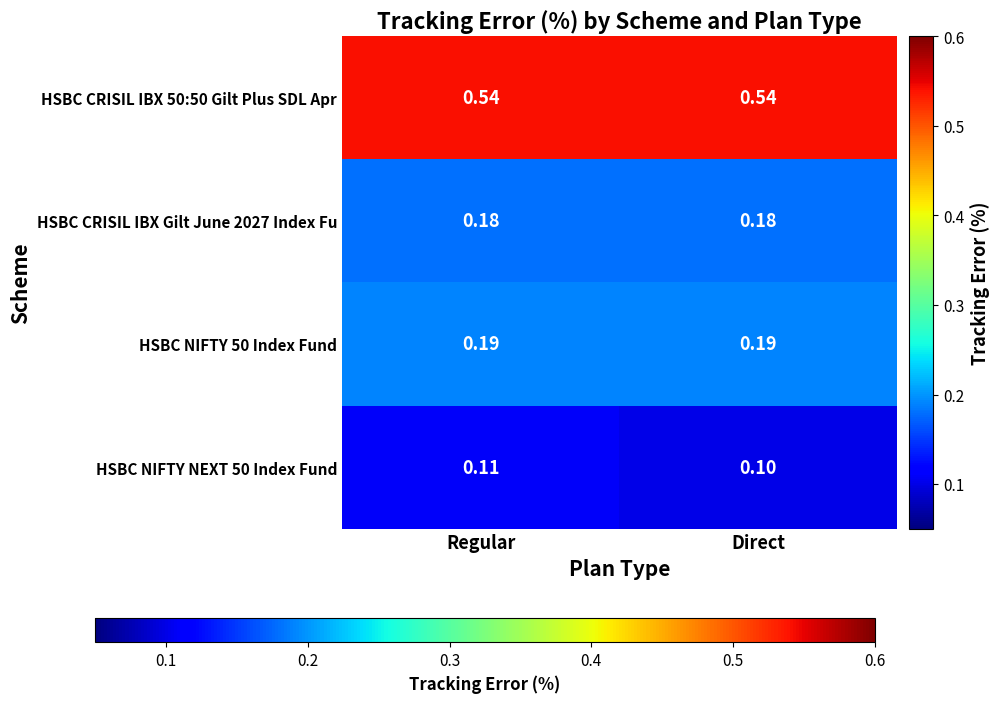

Which category has the lowest value in the HSBC NIFTY NEXT 50 Index Fund series?

Direct